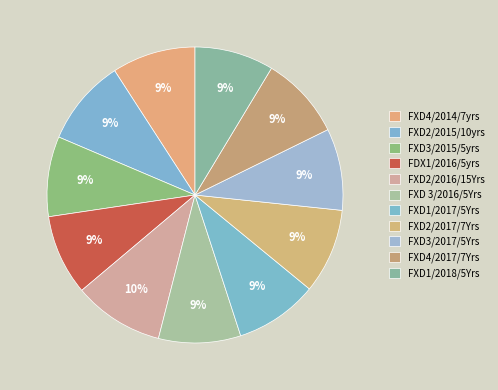

Count the number of slices in the pie.

11